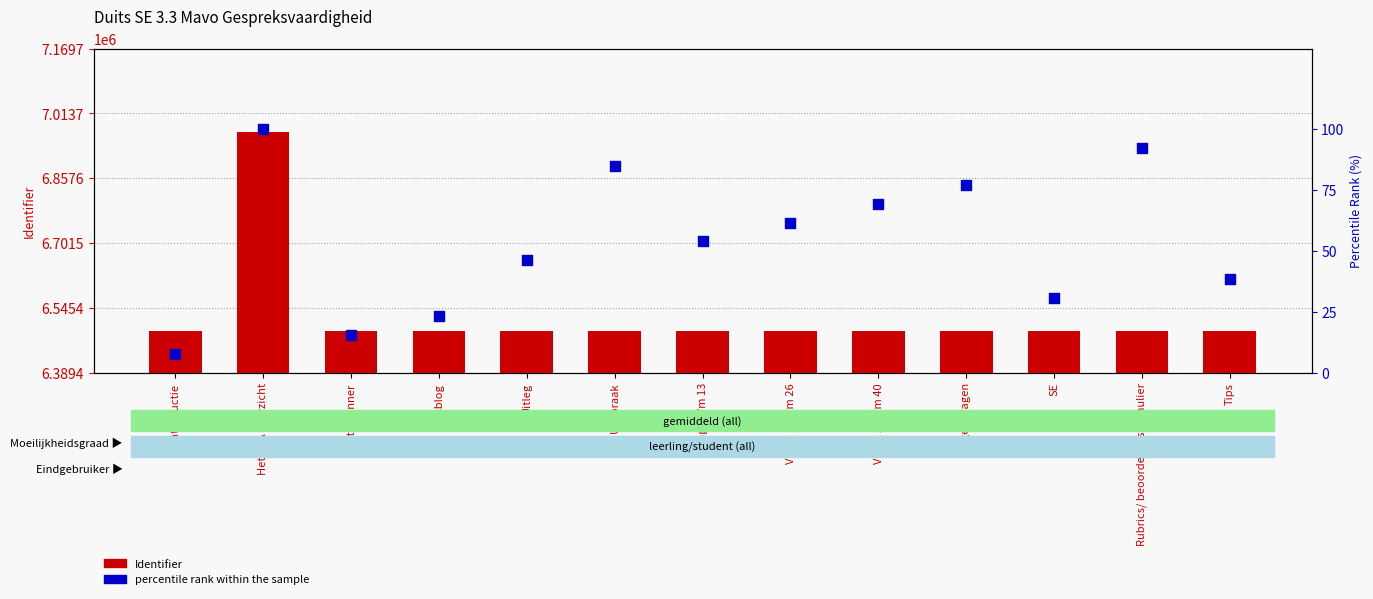

What is the total value across all series at Het PTA overzicht?

6969817.0